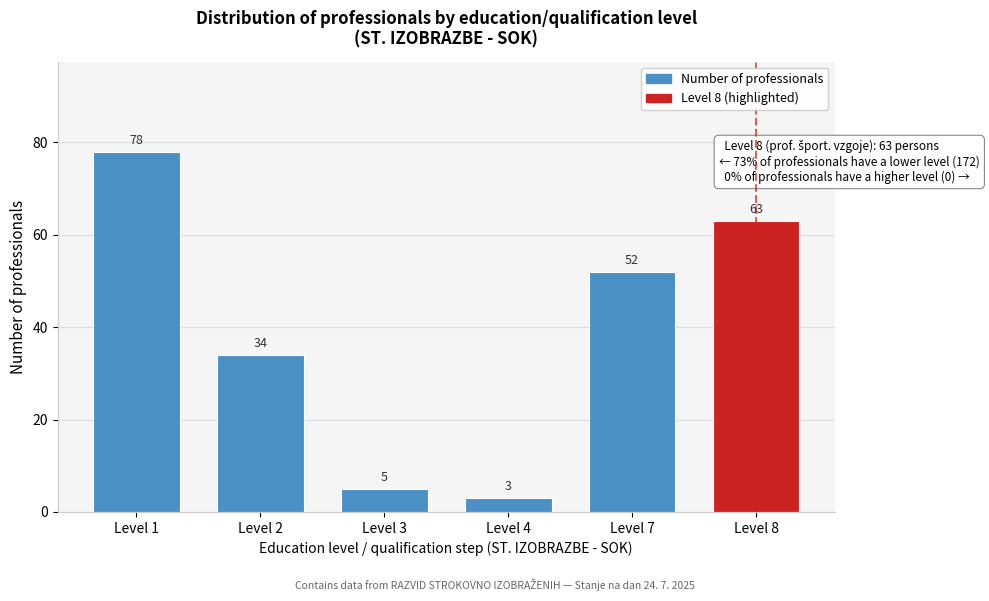

Reading left to right, extract all data points from this chart.

78	34	5	3	52	63